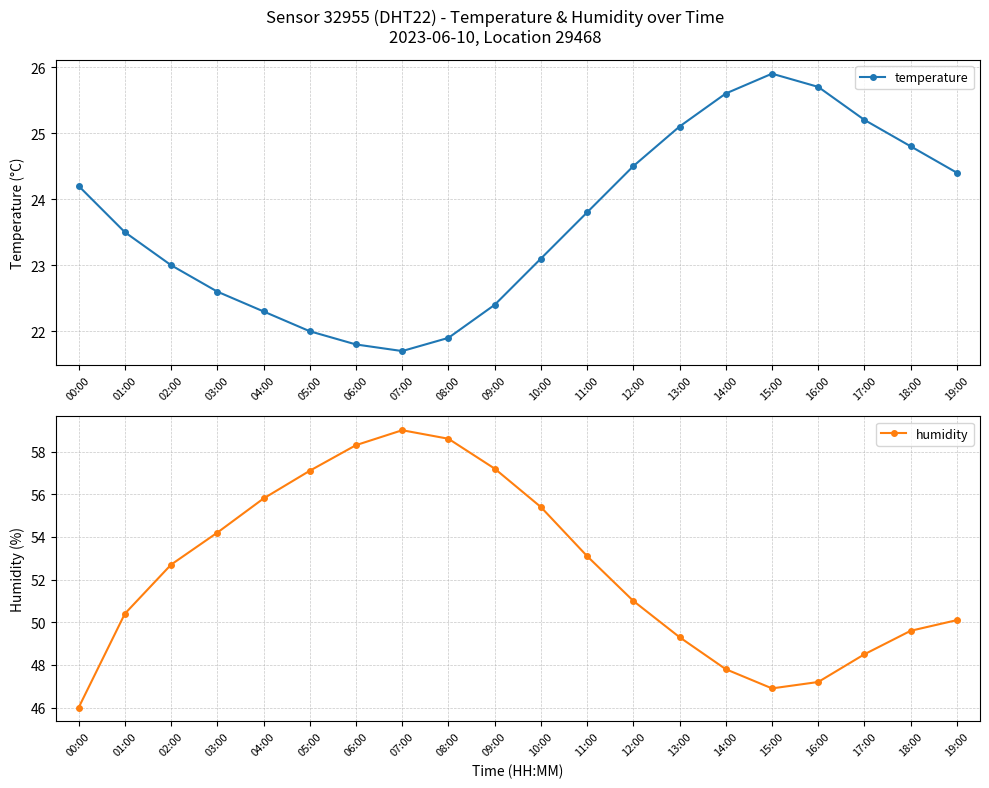

Rank the series at 10:00 from highest to lowest value.

humidity, temperature